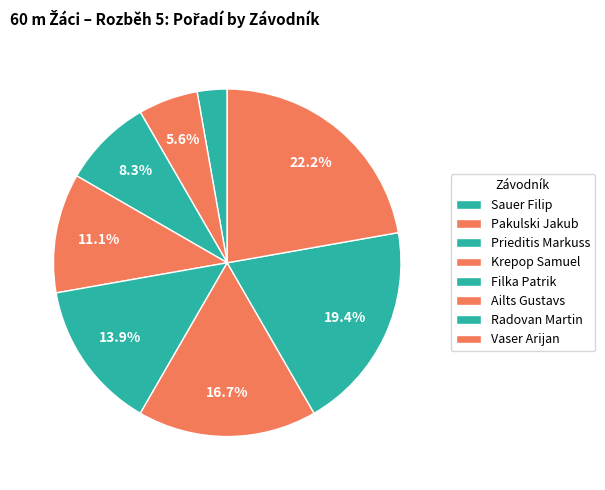

How many slices are in this pie chart?

8